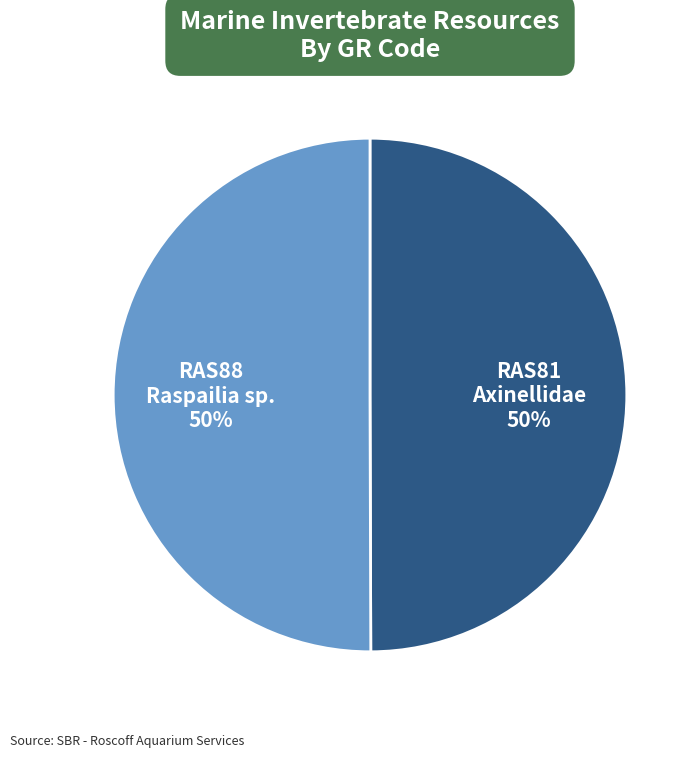

How many slices are in this pie chart?

2